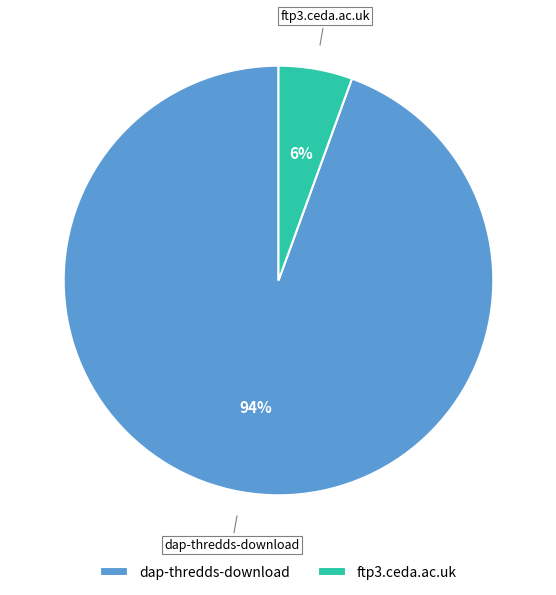

To the nearest percent, what percentage of the pie is dap-thredds-download?

94%